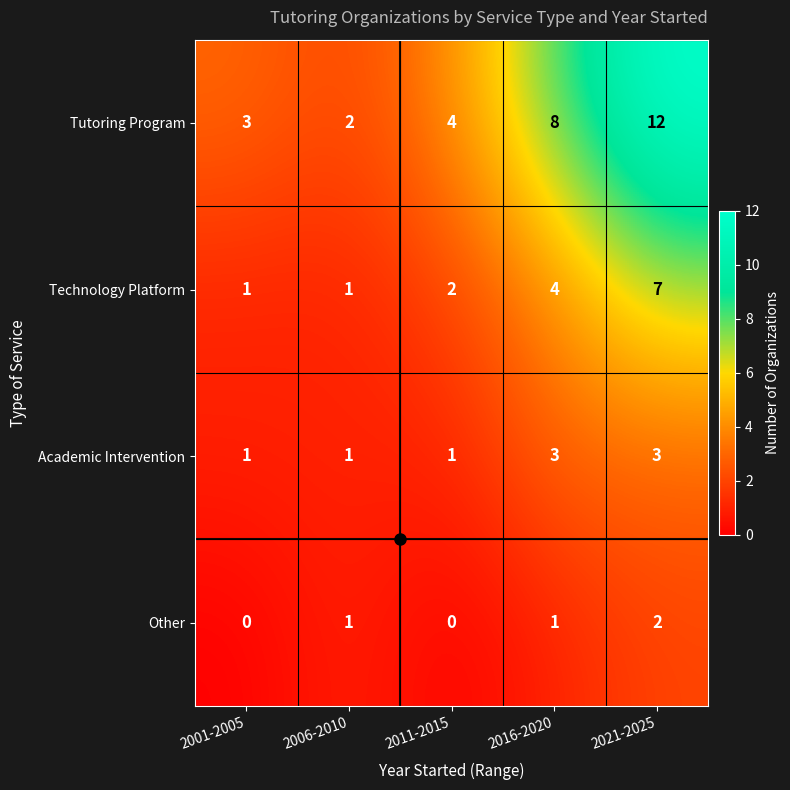

Between 2011-2015 and 2021-2025, which series saw the biggest shift?

Tutoring Program